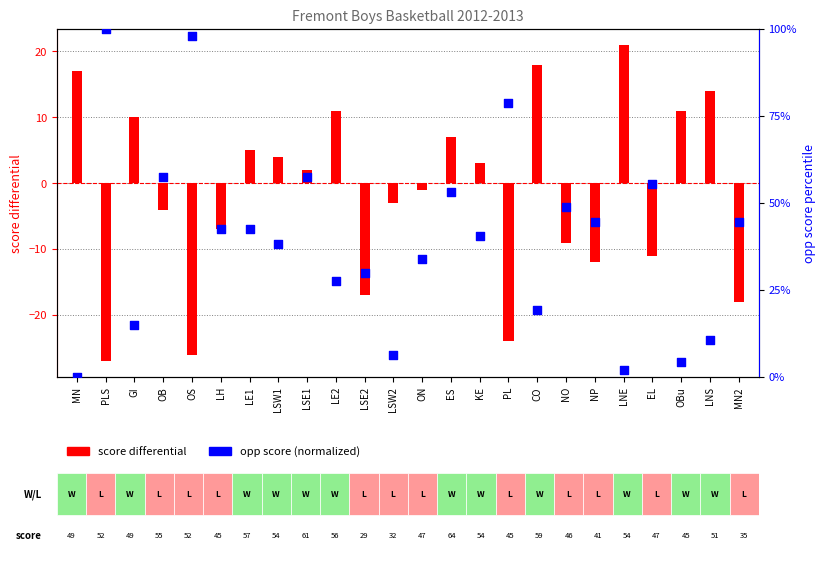

At which category is the sum across all series the highest?

PLS